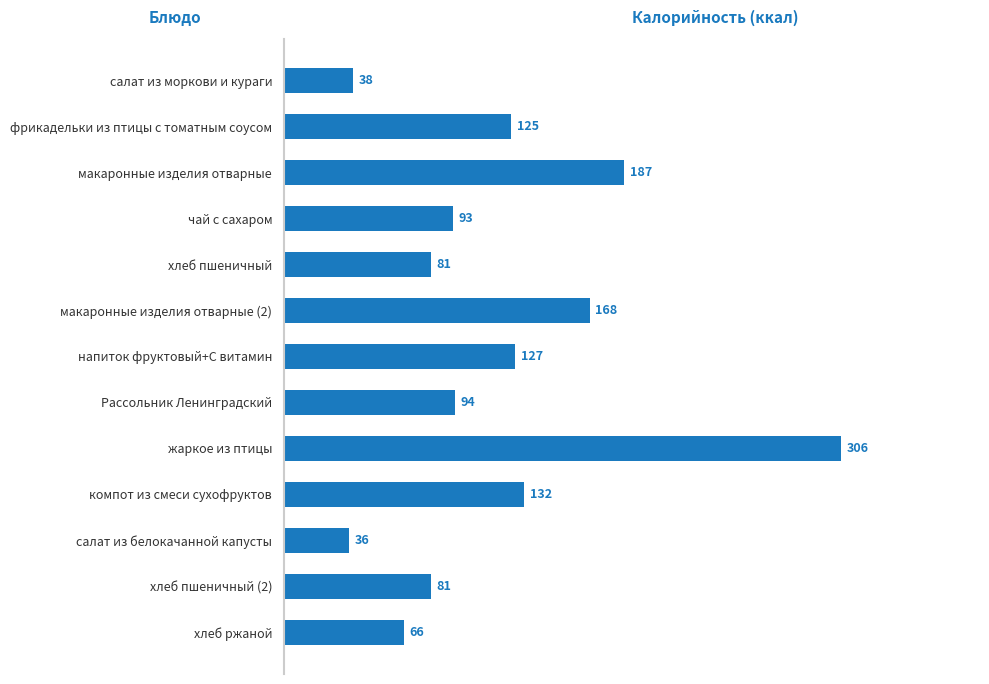

Are the bars grouped side by side (vs. stacked)?

No